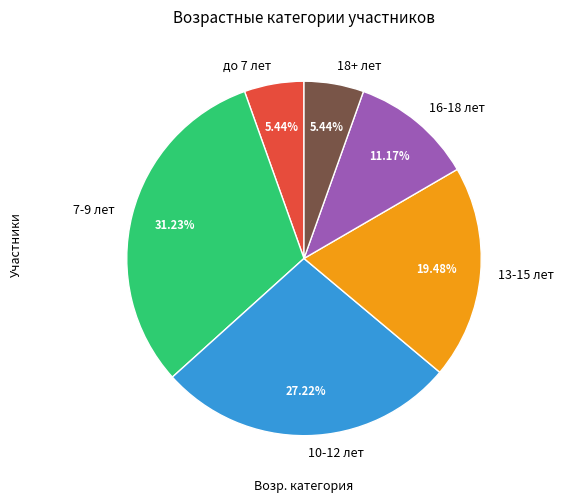

To the nearest percent, what is the combined percentage of 7-9 лет and 16-18 лет?

42%